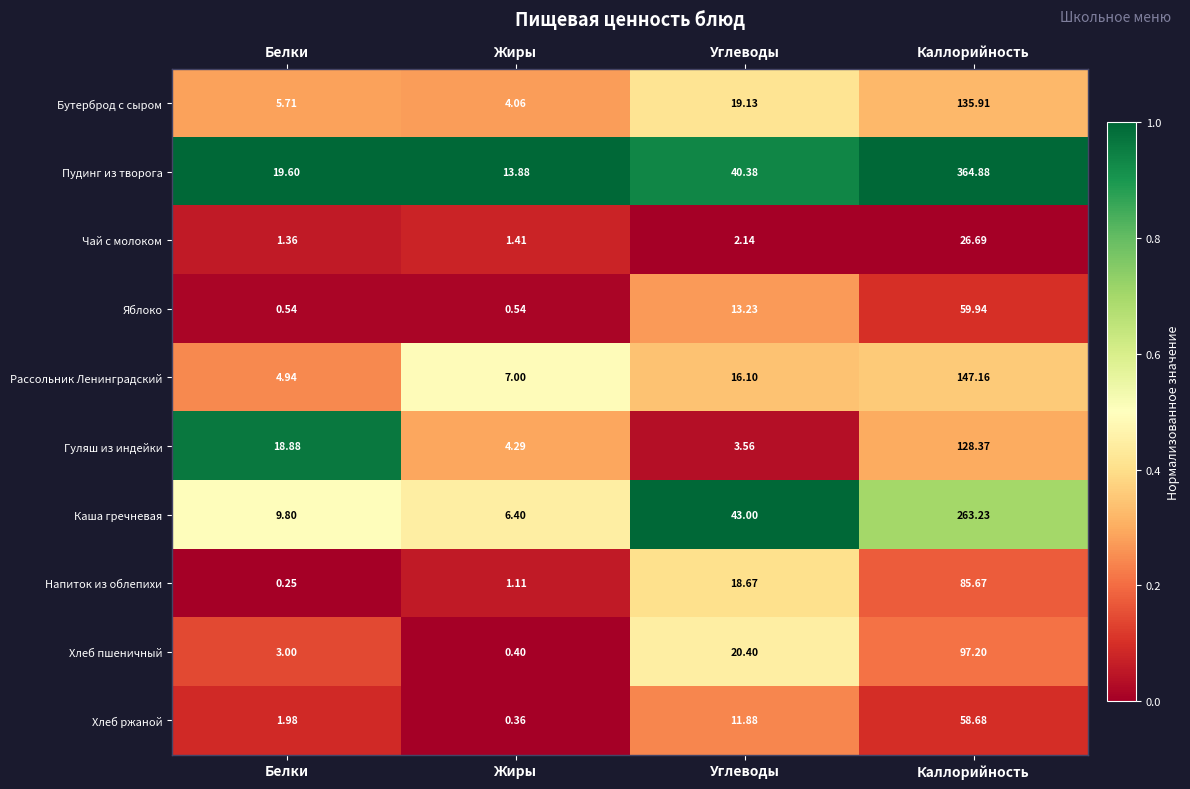

At which label does Бутерброд с сыром first exceed 19?

Углеводы